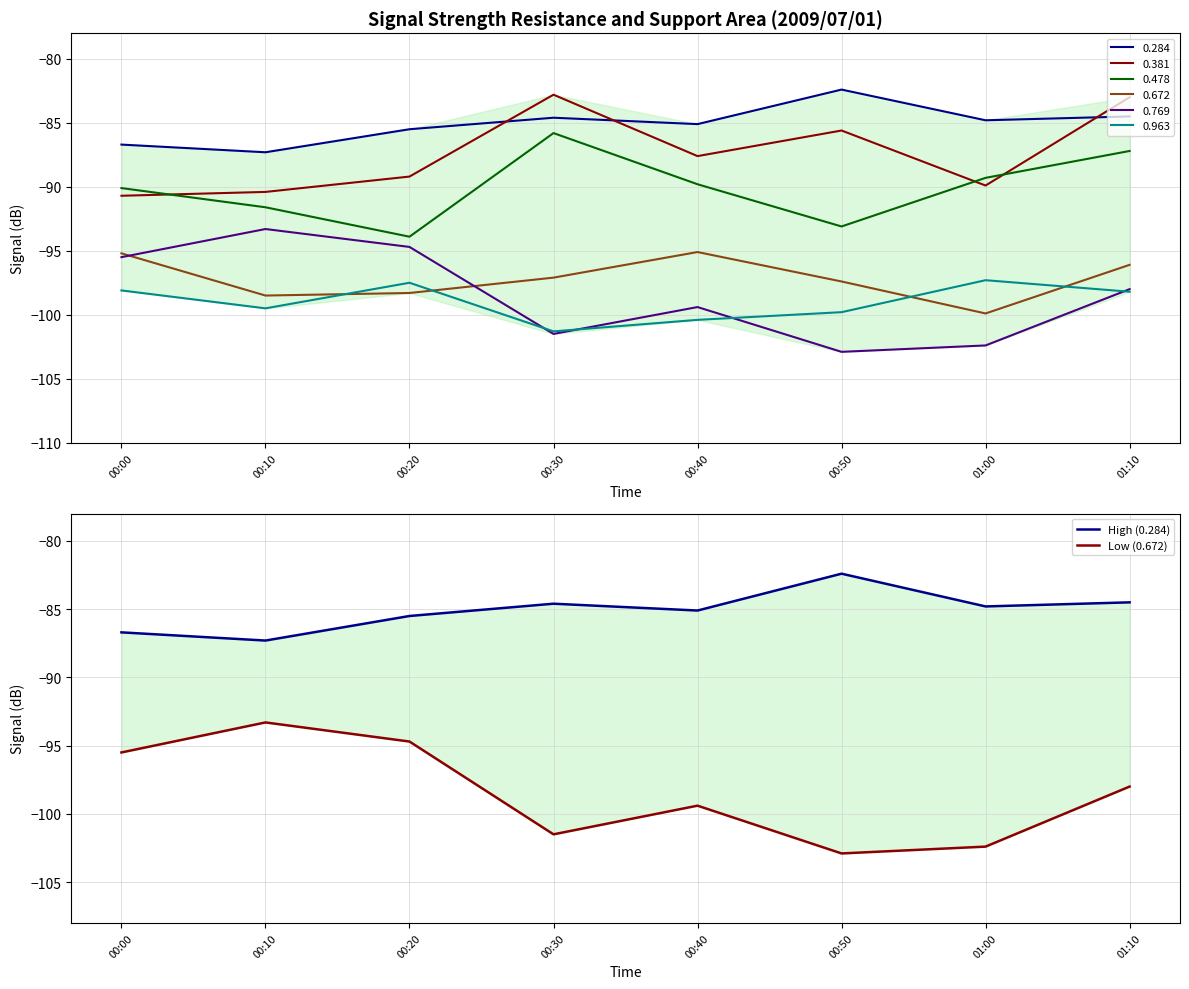

True or false: High (0.284) and Low (0.672) cross at least once.

False